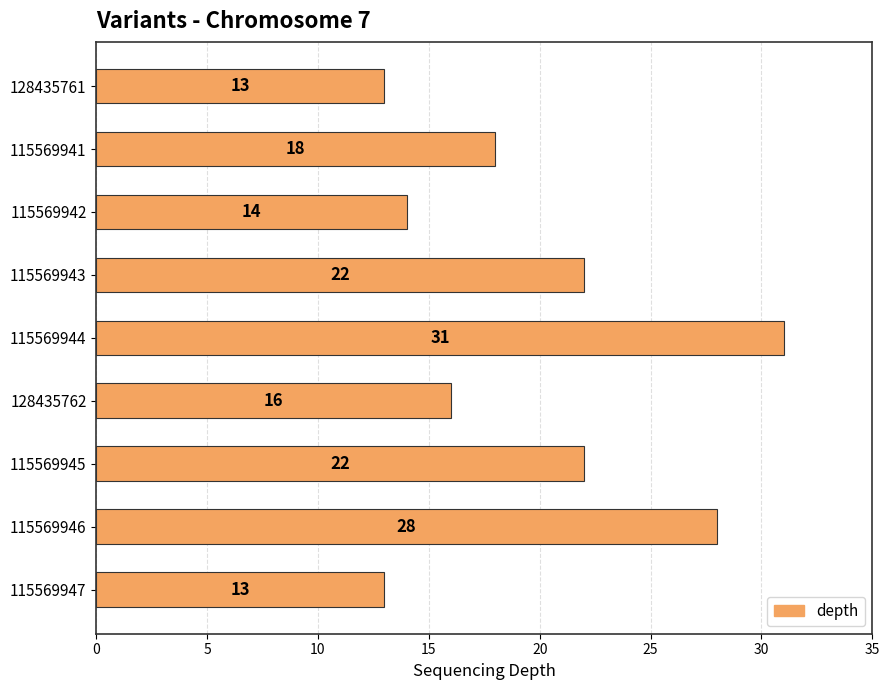

What is the average value?

20